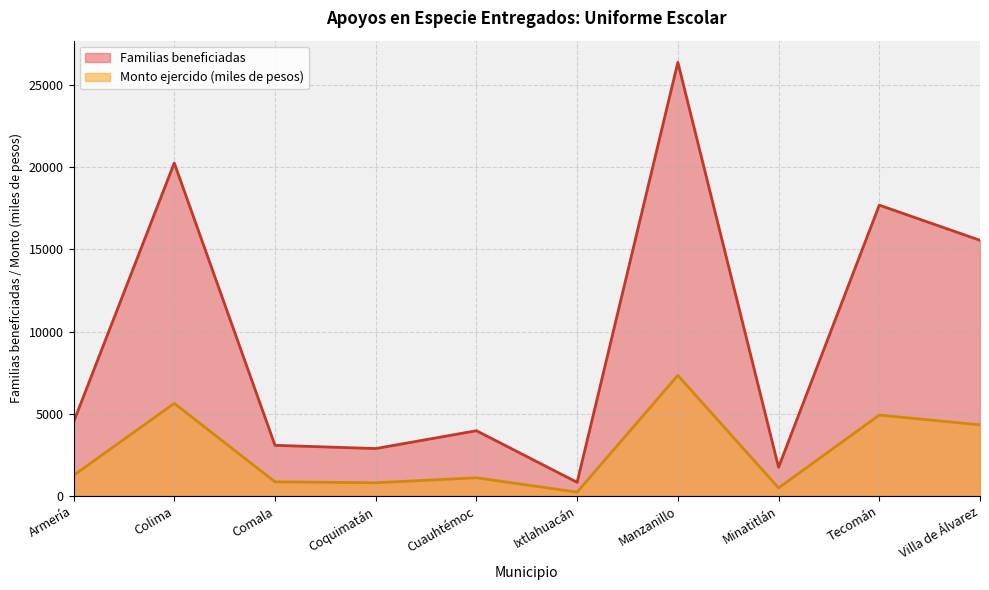

Rank the series at Tecomán from highest to lowest value.

Familias beneficiadas, Monto ejercido (miles de pesos)